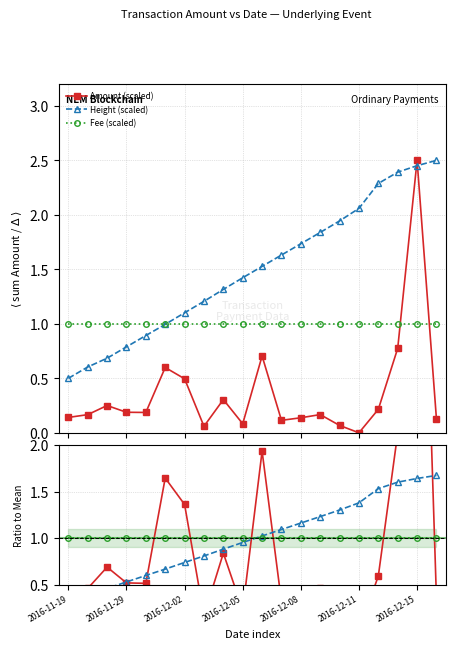

What is the minimum value for Fee (scaled)?

1.0